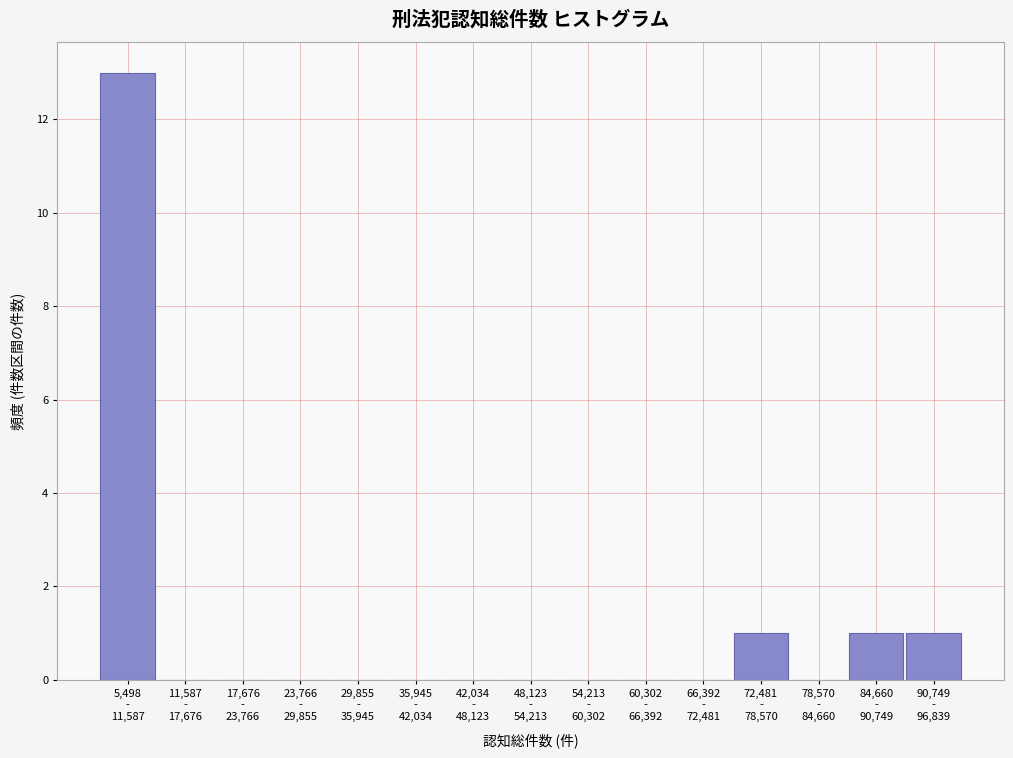

What is the maximum value shown in the chart?

13